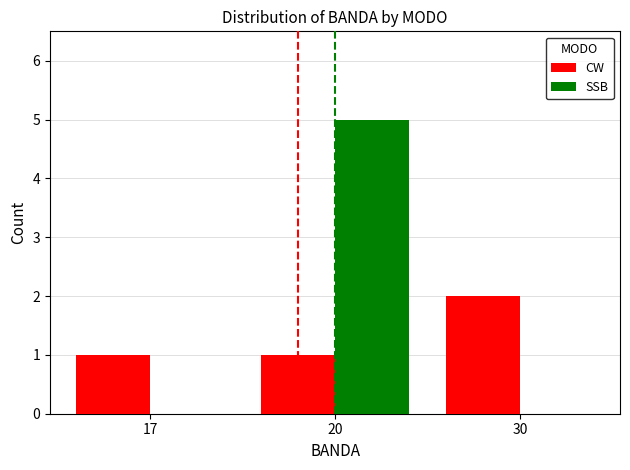

The value of SSB at 30 is 0. True or false?

True